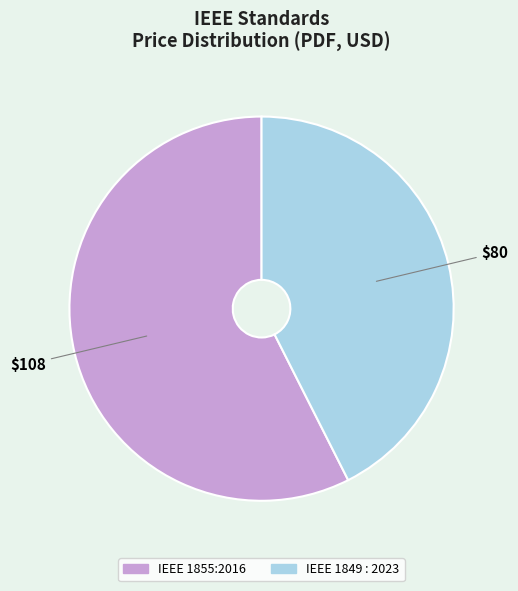

Rank the categories by value from lowest to highest.

IEEE 1849 : 2023, IEEE 1855:2016